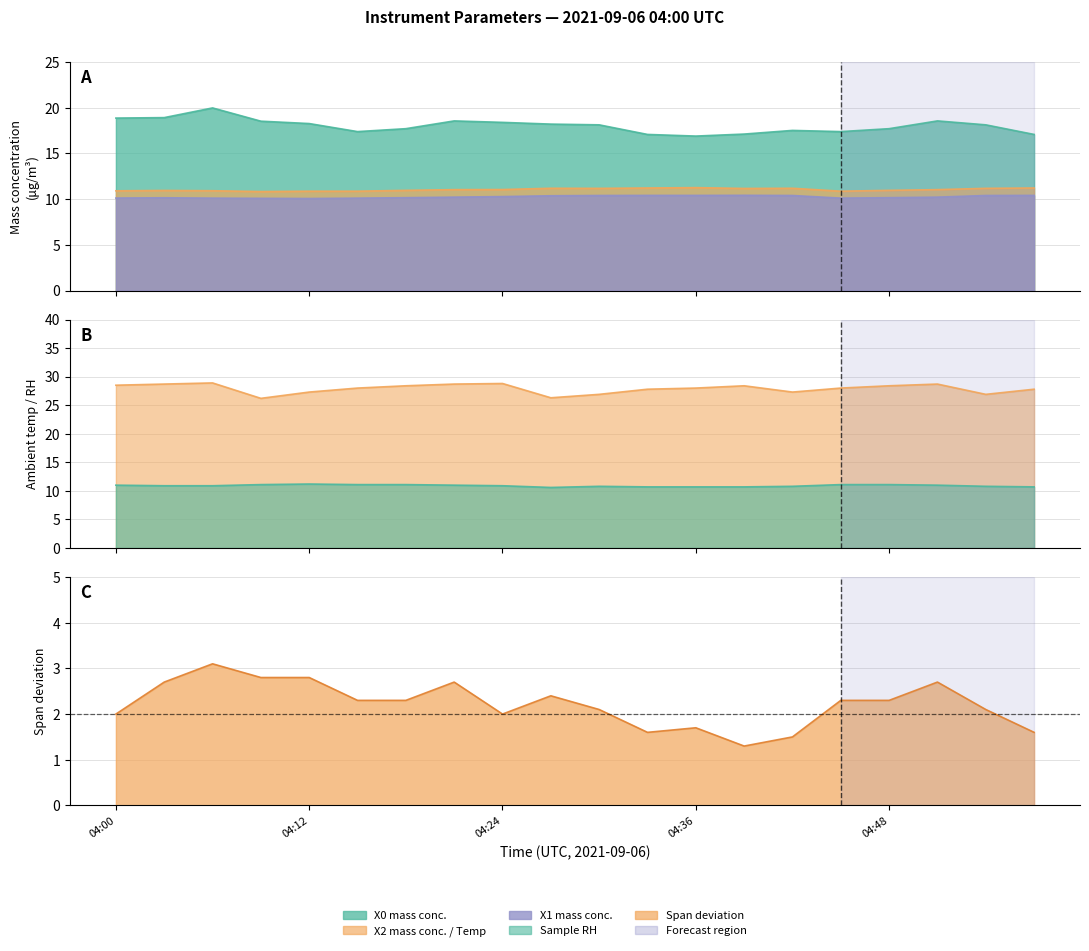

What is the total value across all series at 04:45?

79.8